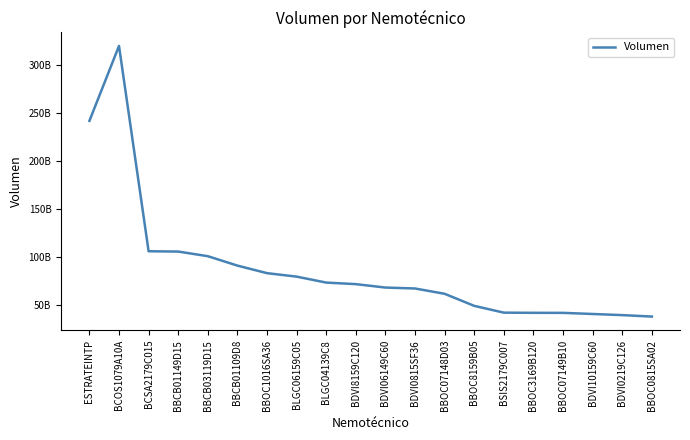

Is this an area chart (filled region under the line)?

No